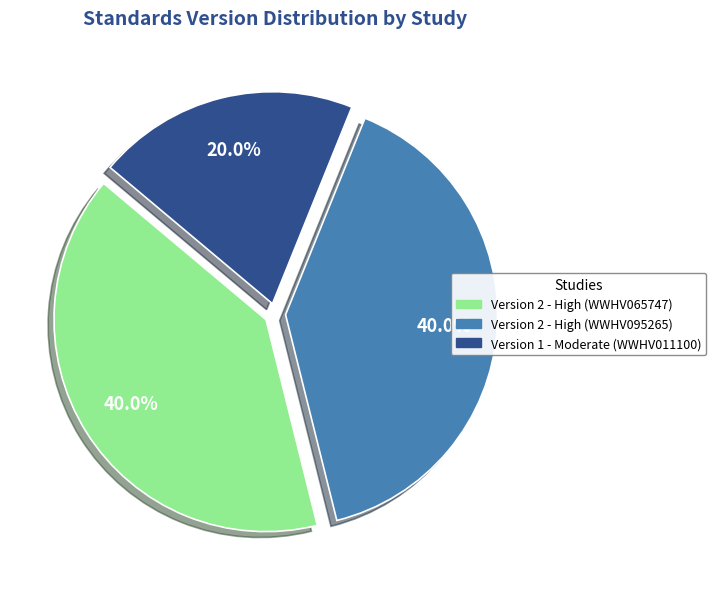

How many slices are in this pie chart?

3